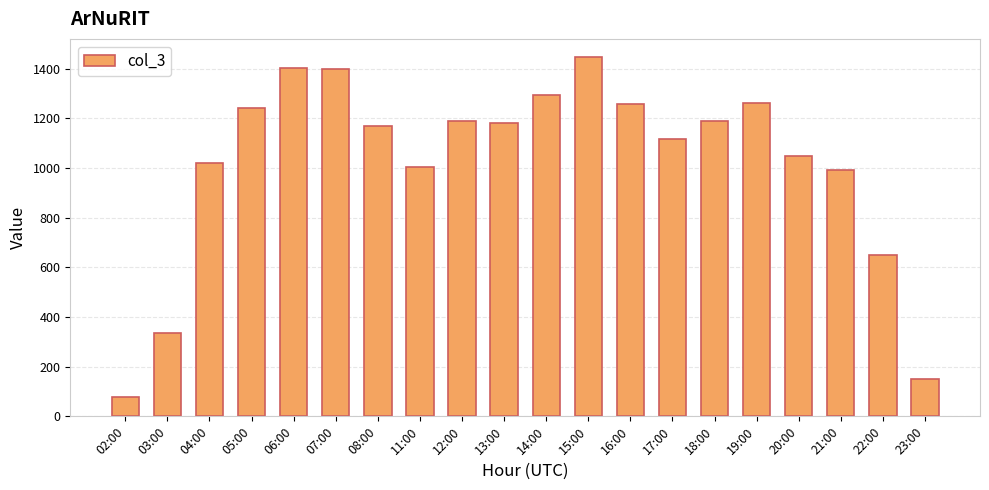

At which label is the value closest to 762?

22:00